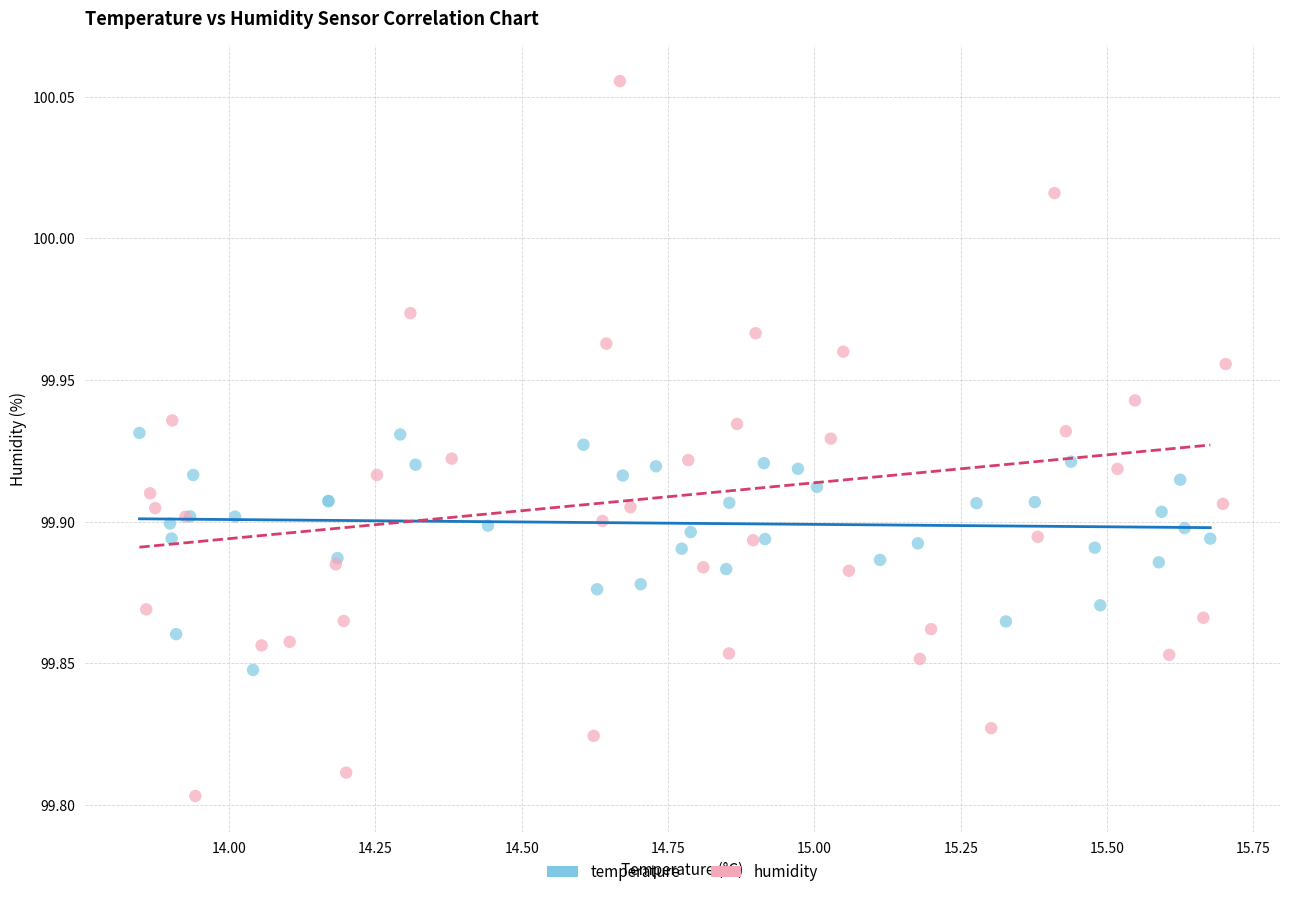

Which series contains the lowest Y value?

humidity